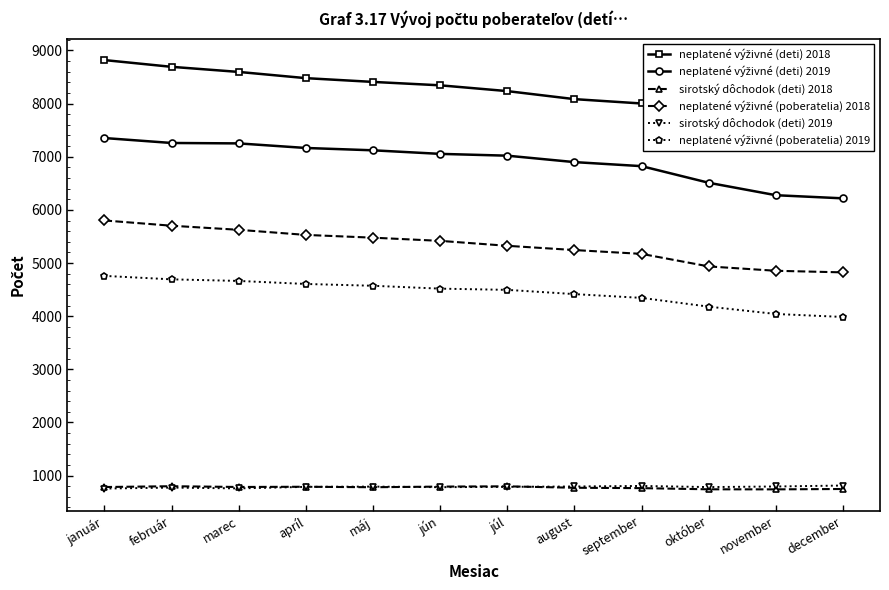

Reading right to left, transcribe all the data shown in this chart.

neplatené výživné (deti) 2018: december=7456	november=7498	október=7618	september=8002	august=8084	júl=8235	jún=8344	máj=8408	apríl=8479	marec=8596	február=8692	január=8819
neplatené výživné (deti) 2019: december=6217	november=6276	október=6510	september=6823	august=6899	júl=7020	jún=7054	máj=7121	apríl=7165	marec=7251	február=7259	január=7352
sirotský dôchodok (deti) 2018: december=748	november=741	október=742	september=764	august=771	júl=798	jún=793	máj=781	apríl=790	marec=786	február=800	január=785
neplatené výživné (poberatelia) 2018: december=4824	november=4854	október=4936	september=5172	august=5244	júl=5324	jún=5417	máj=5477	apríl=5529	marec=5625	február=5702	január=5801
sirotský dôchodok (deti) 2019: december=813	november=795	október=784	september=805	august=795	júl=788	jún=782	máj=793	apríl=788	marec=759	február=774	január=756
neplatené výživné (poberatelia) 2019: december=3985	november=4041	október=4179	september=4344	august=4415	júl=4495	jún=4518	máj=4572	apríl=4606	marec=4663	február=4693	január=4758